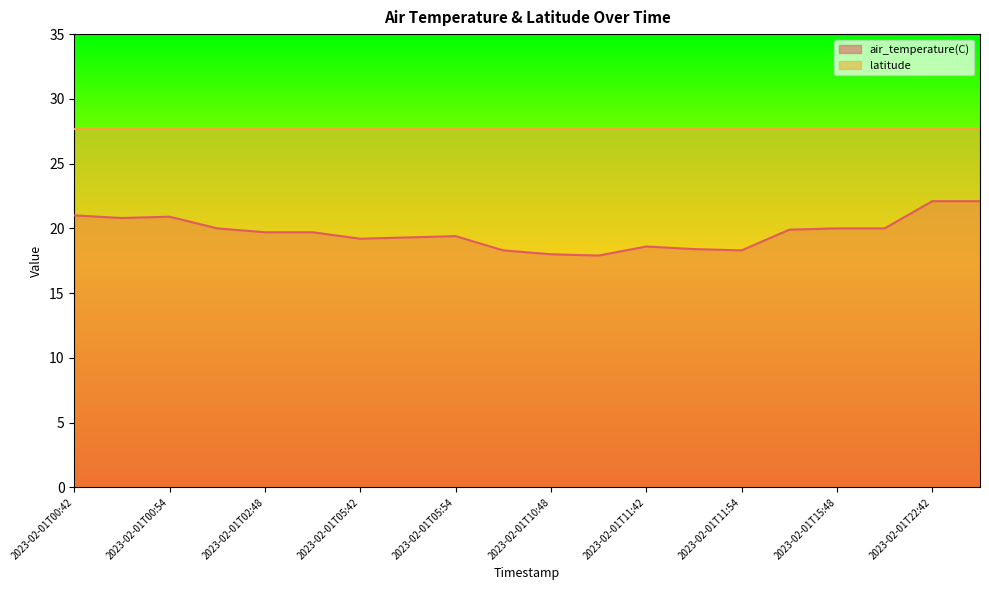

Reading left to right, list all the values displayed in this chart.

2023-02-01T00:42=21.0	2023-02-01T00:48=20.8	2023-02-01T00:54=20.9	2023-02-01T02:42=20.0	2023-02-01T02:48=19.7	2023-02-01T02:54=19.7	2023-02-01T05:42=19.2	2023-02-01T05:48=19.3	2023-02-01T05:54=19.4	2023-02-01T10:42=18.3	2023-02-01T10:48=18.0	2023-02-01T10:54=17.9	2023-02-01T11:42=18.6	2023-02-01T11:48=18.4	2023-02-01T11:54=18.3	2023-02-01T15:42=19.9	2023-02-01T15:48=20.0	2023-02-01T15:54=20.0	2023-02-01T22:42=22.1	2023-02-01T22:48=22.1